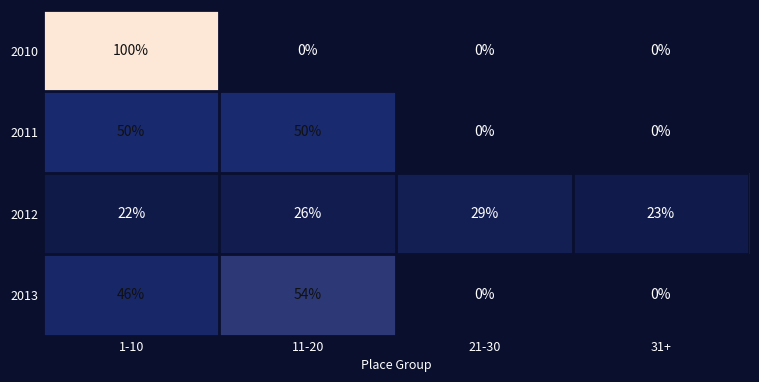

Count the 2012 values in the range 23 to 29.

3